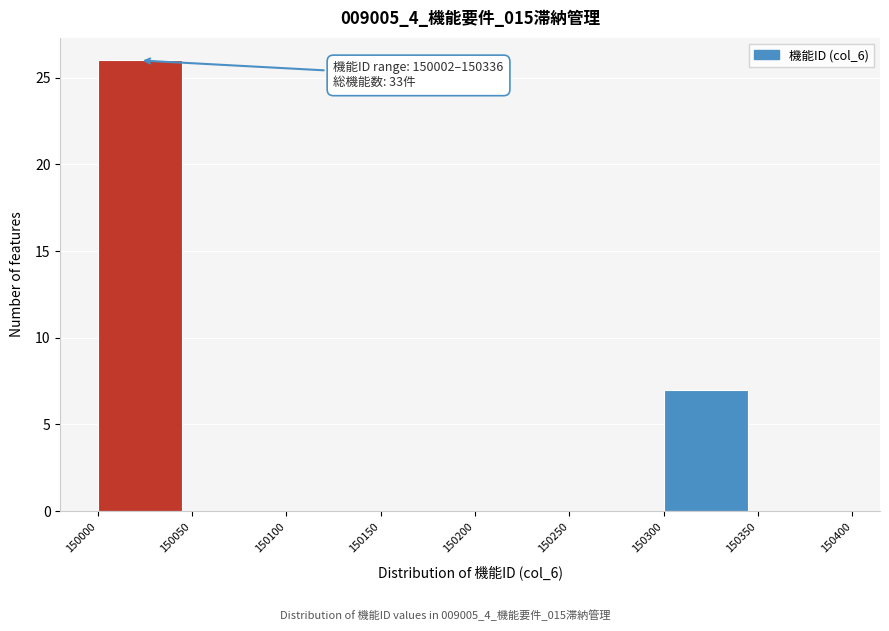

Which range on the x-axis has the tallest bar?

150000 to 150050